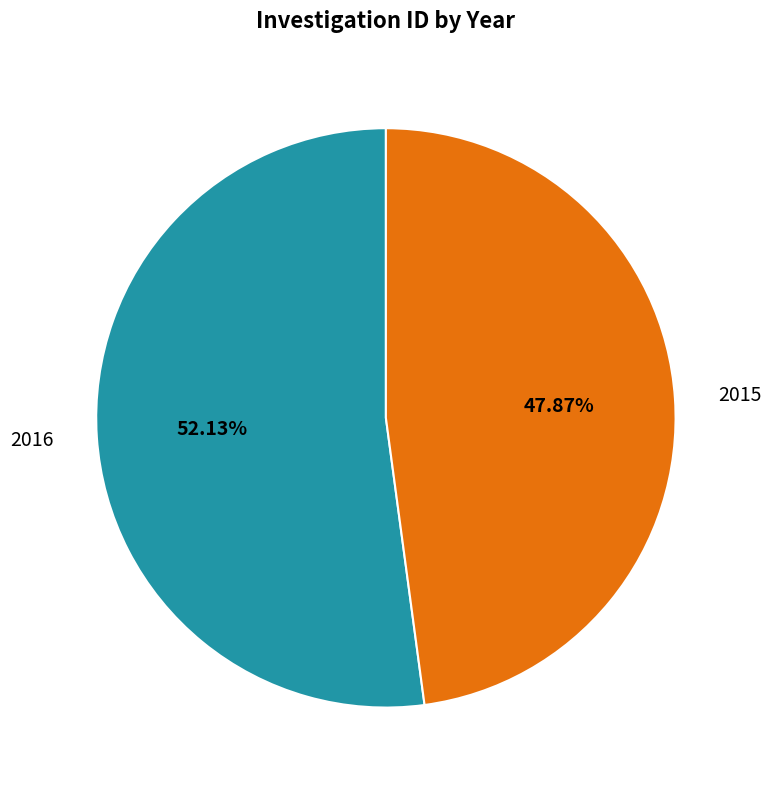

Approximately how many times larger is the value at 2015 compared to 2016?

0.9